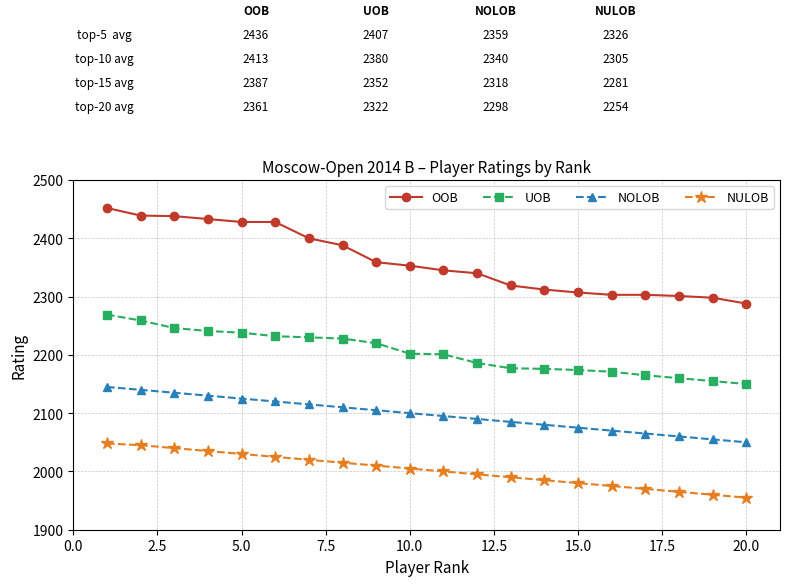

What is the lowest value of the OOB series?

2288